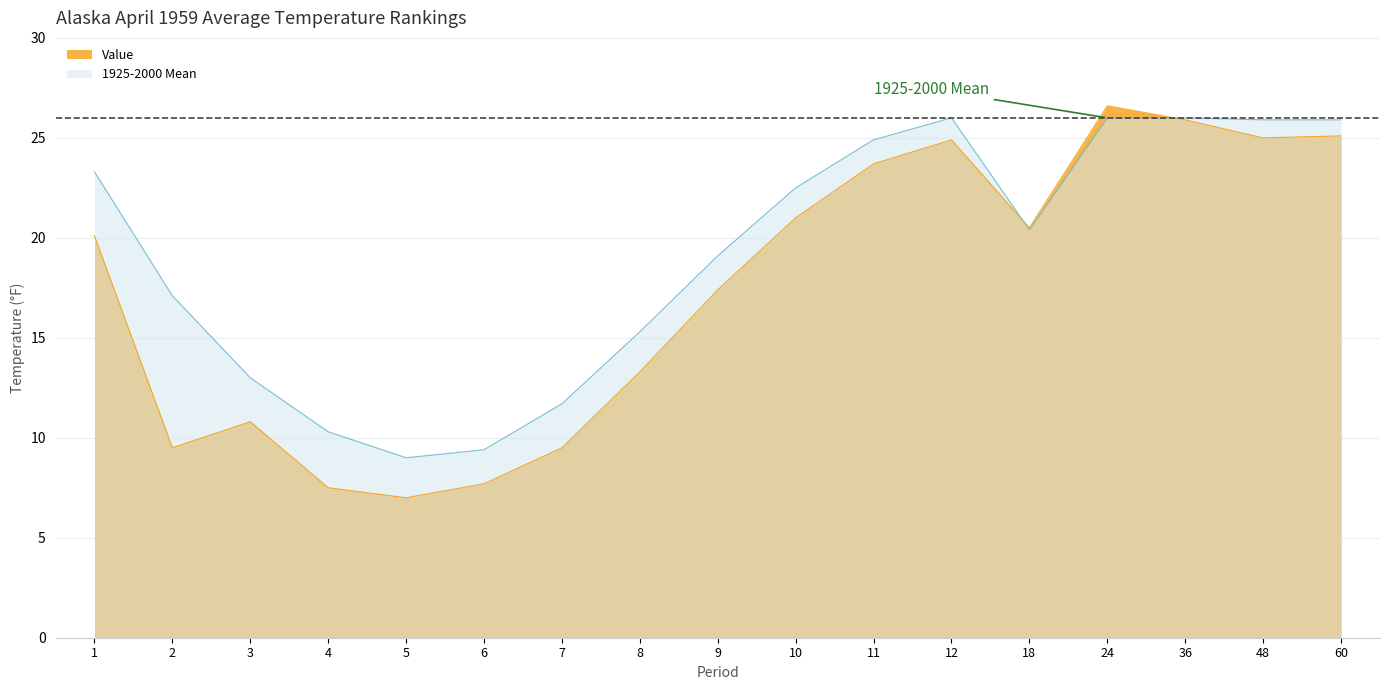

What is the minimum value for Value?

7.0